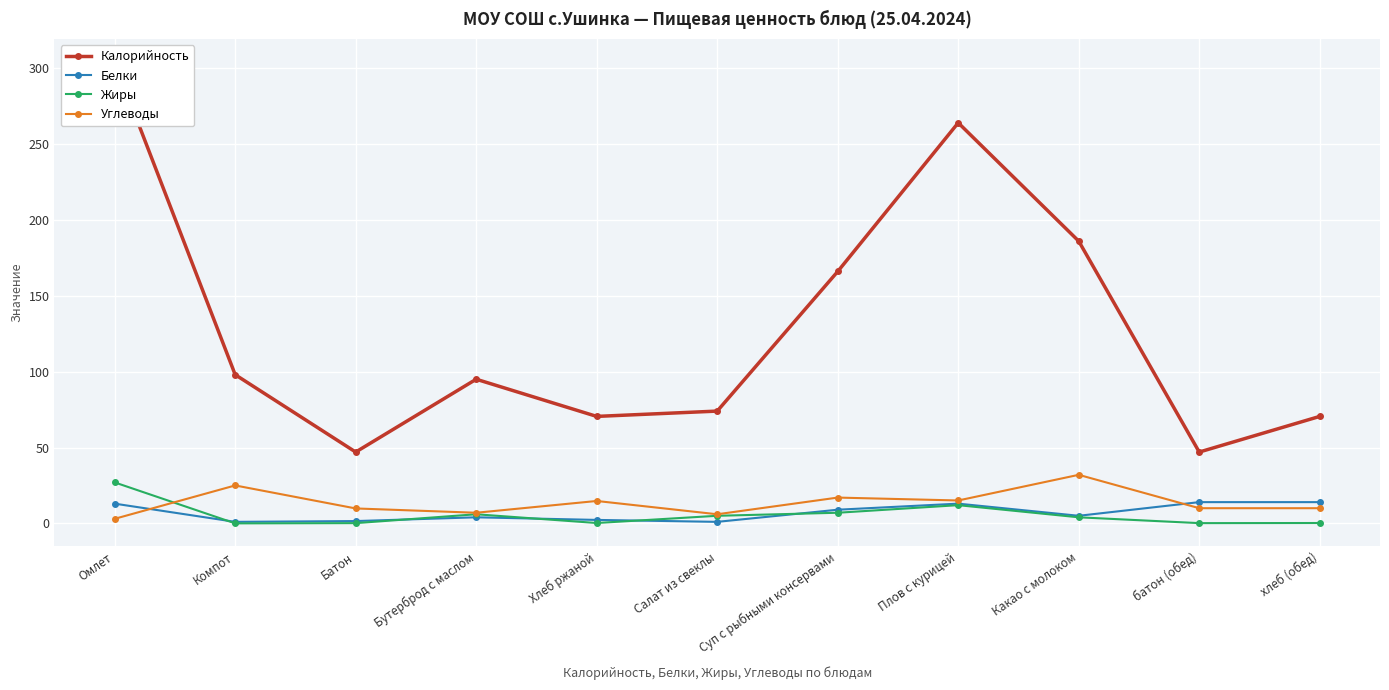

Which series has the largest total across all categories?

Калорийность